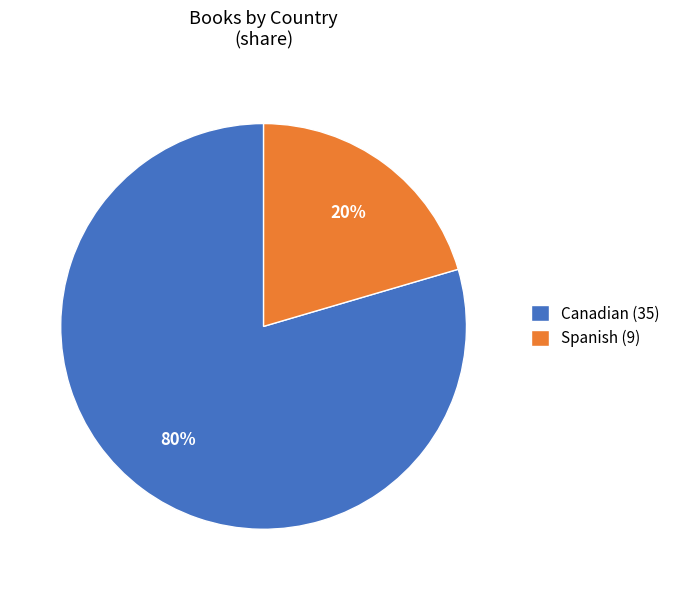

Rank the categories by value from highest to lowest.

Canadian, Spanish